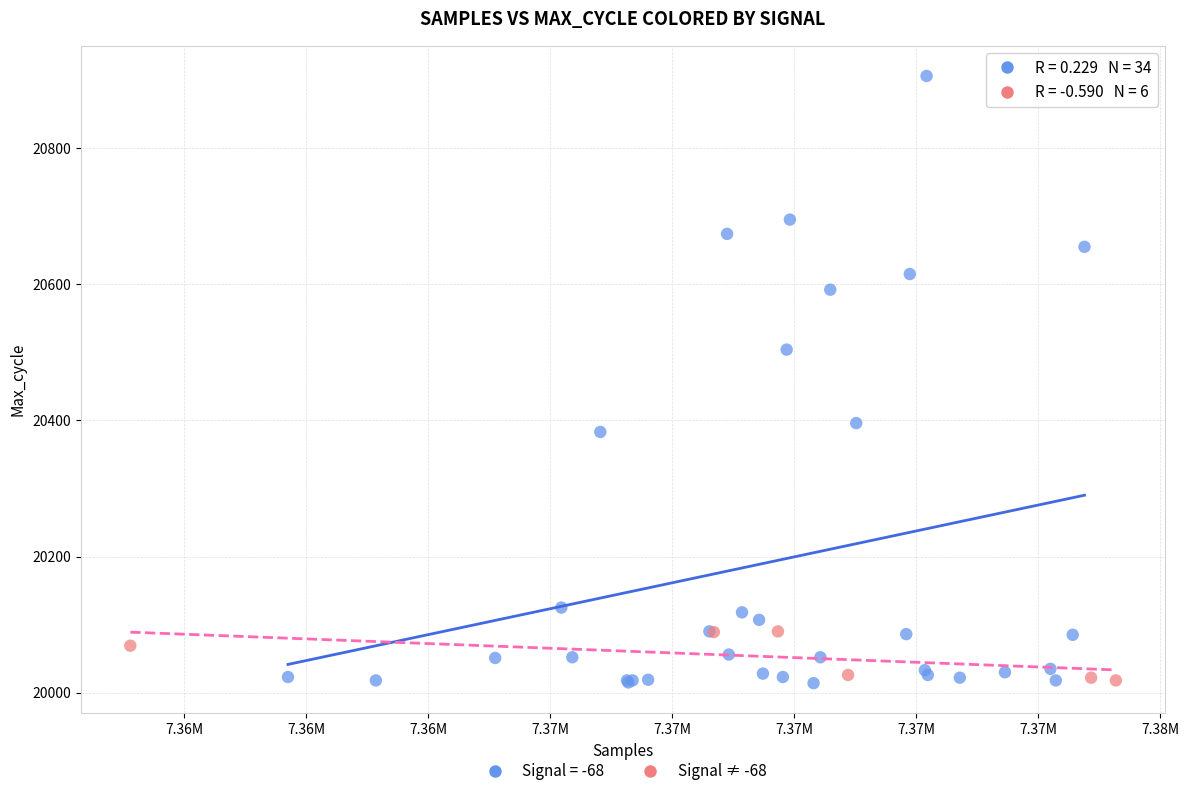

Which series contains the highest Y value?

Signal = -68